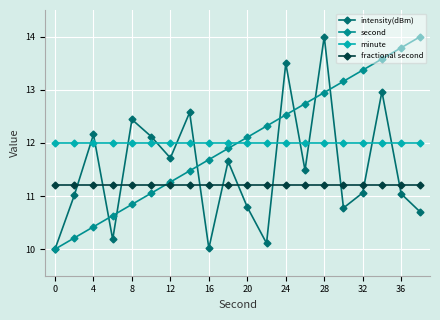

In intensity(dBm), how many points are lower than both neighbors (excluding endpoints)?

6